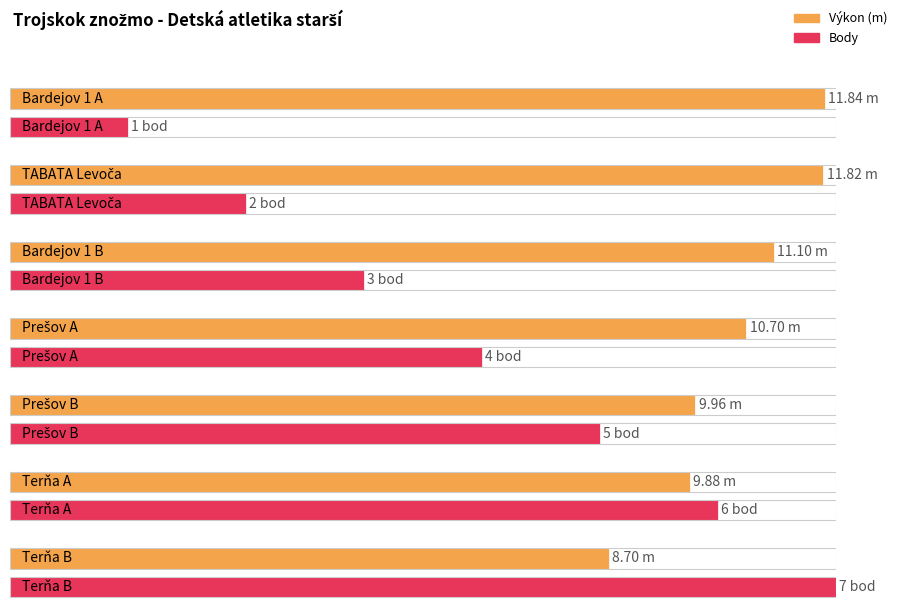

What is the minimum value for Body?

1.0